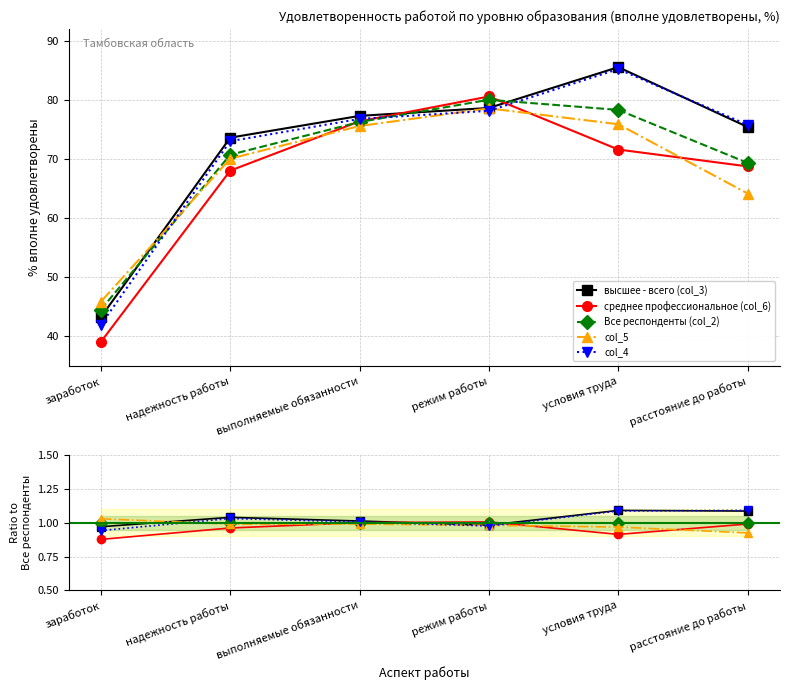

What are all the series names shown in the legend?

высшее - всего (col_3), среднее профессиональное (col_6), Все респонденты (col_2), col_5, col_4